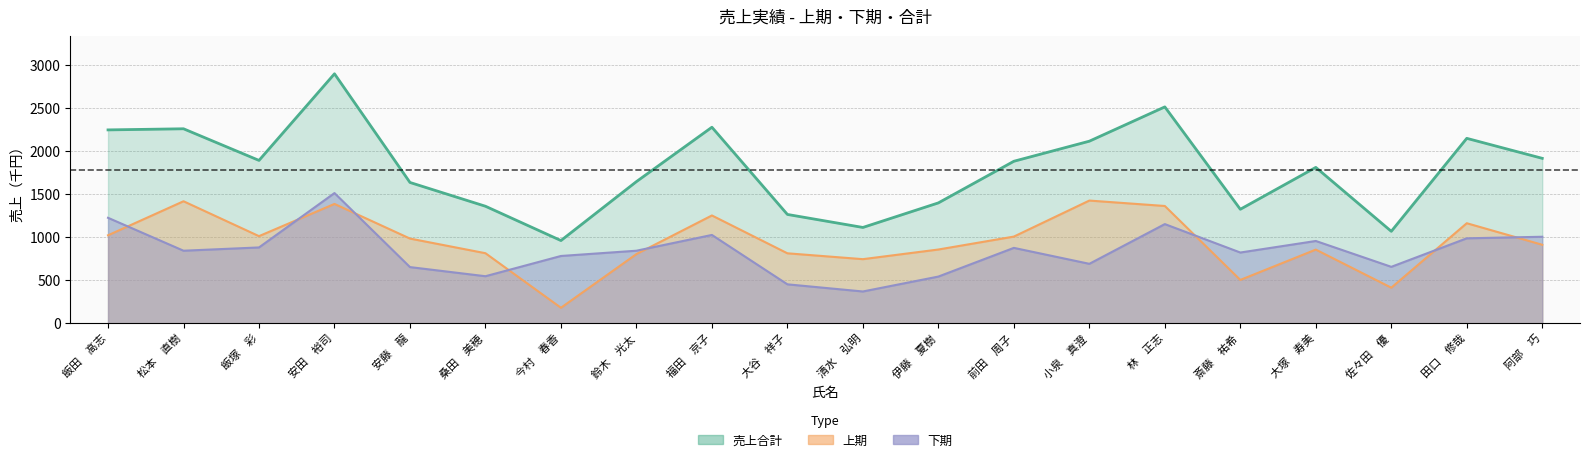

What is the label of the 13th point from the left?

前田　周子